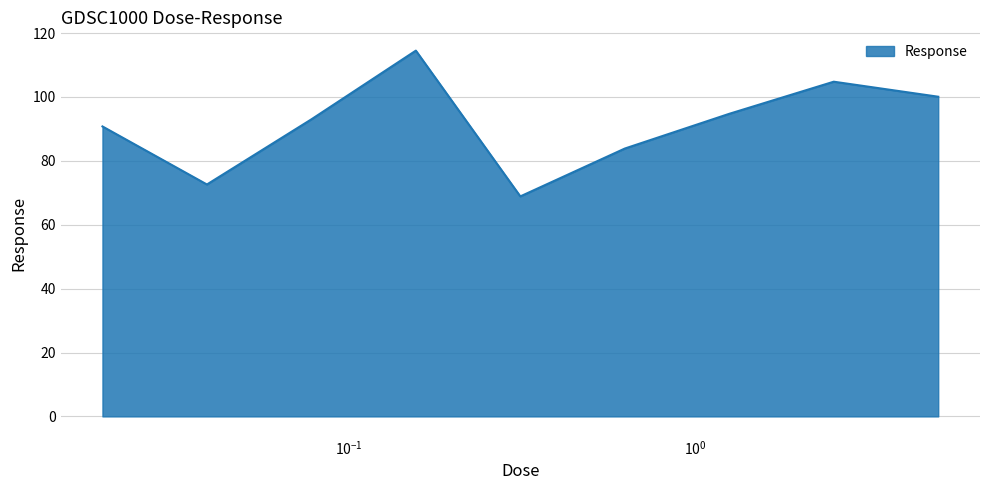

Reading right to left, what are all the values shown in this chart?

100.1	104.8	94.7	83.8	68.9	114.5	93.0	72.6	90.8